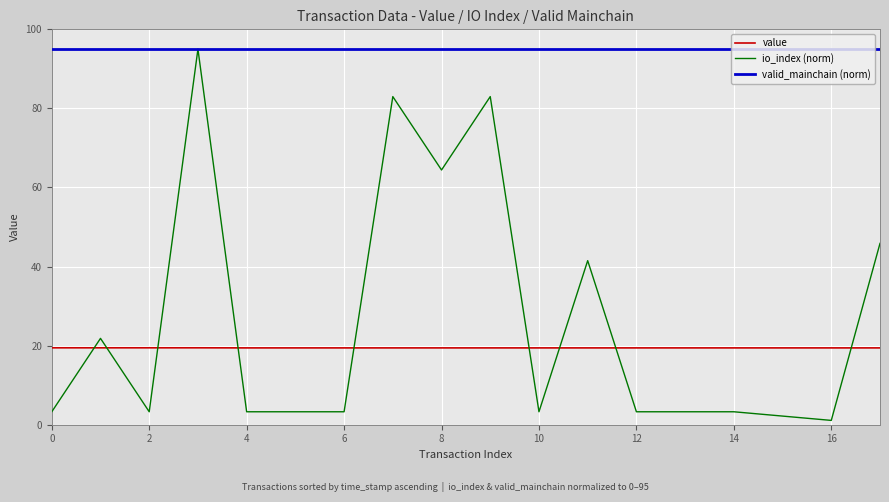

True or false: valid_mainchain (norm) and value cross at least once.

False